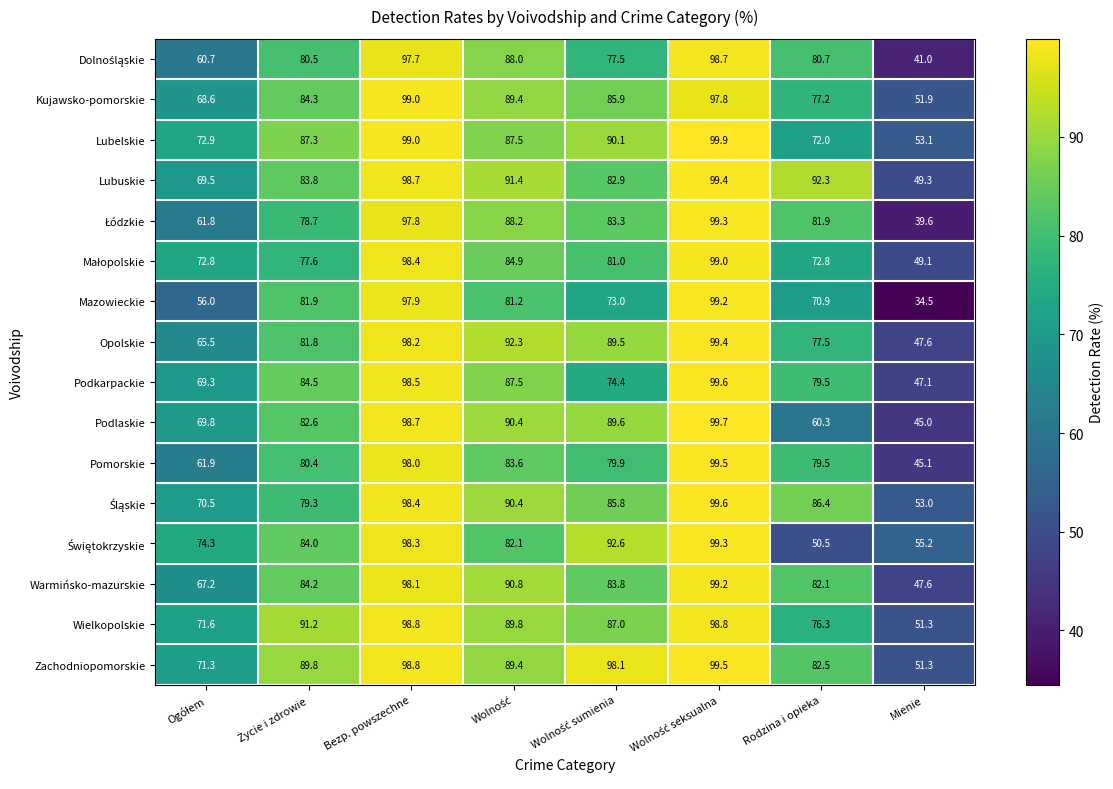

Which series has the largest total across all categories?

Zachodniopomorskie